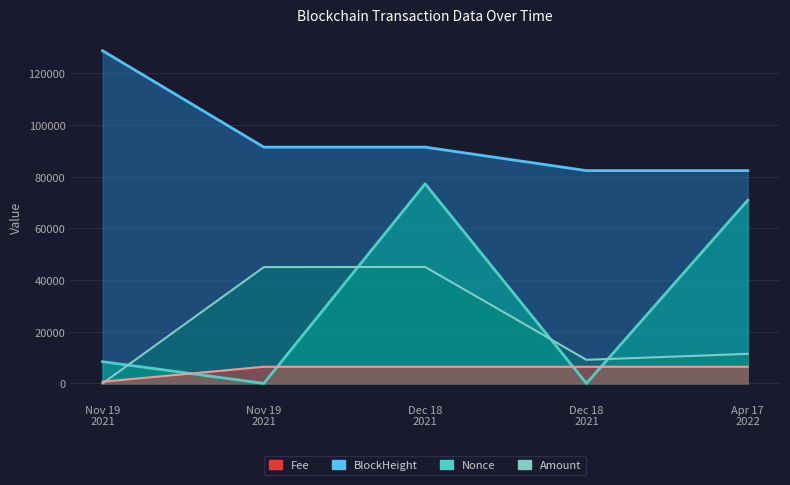

What is the sum of all Fee values?

26399.5